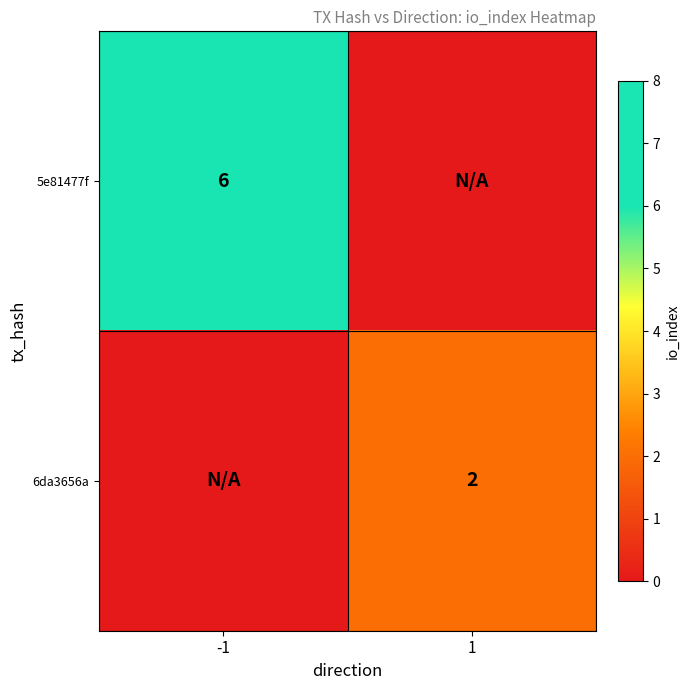

What is the spread (max minus min) of values at -1?

6